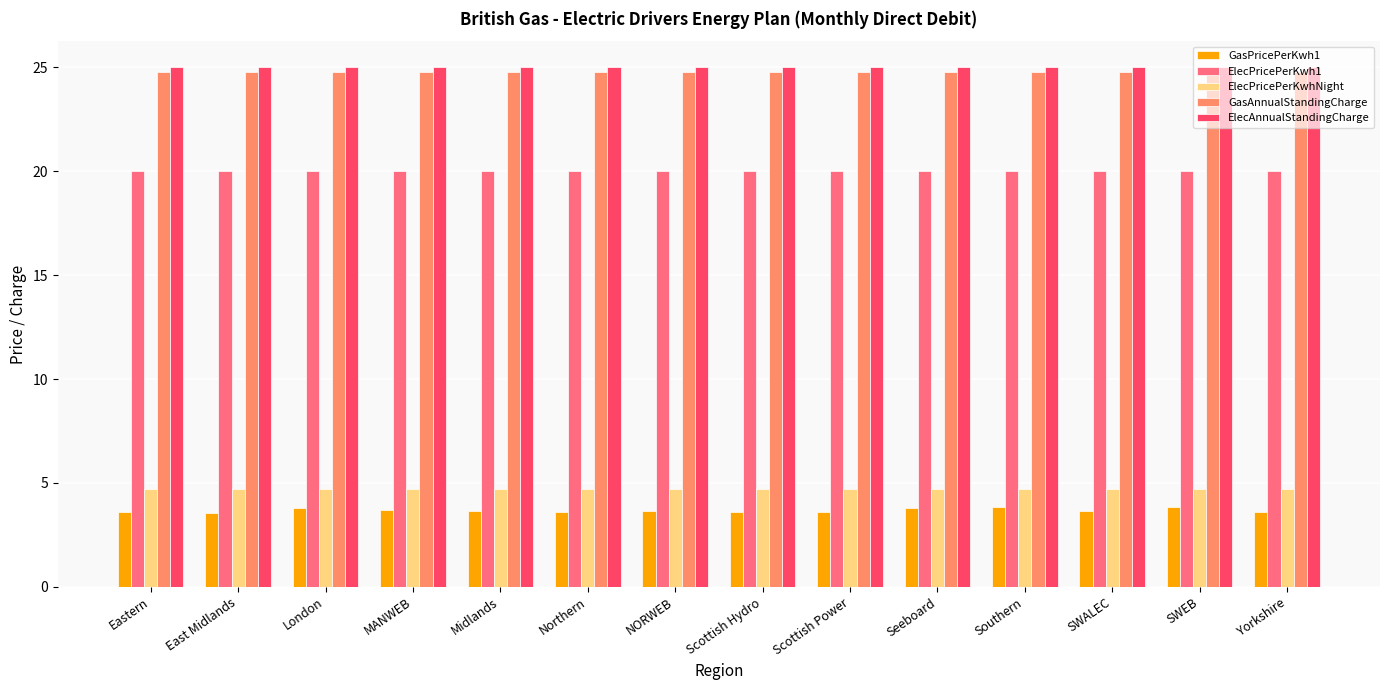

Which series has the widest spread of values?

GasPricePerKwh1